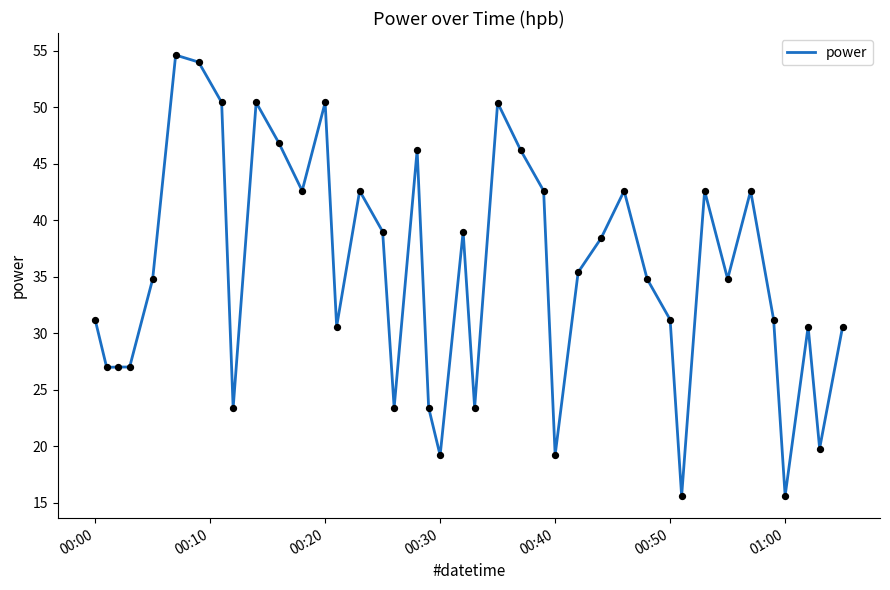

What is the difference between the maximum and minimum values?

39.0